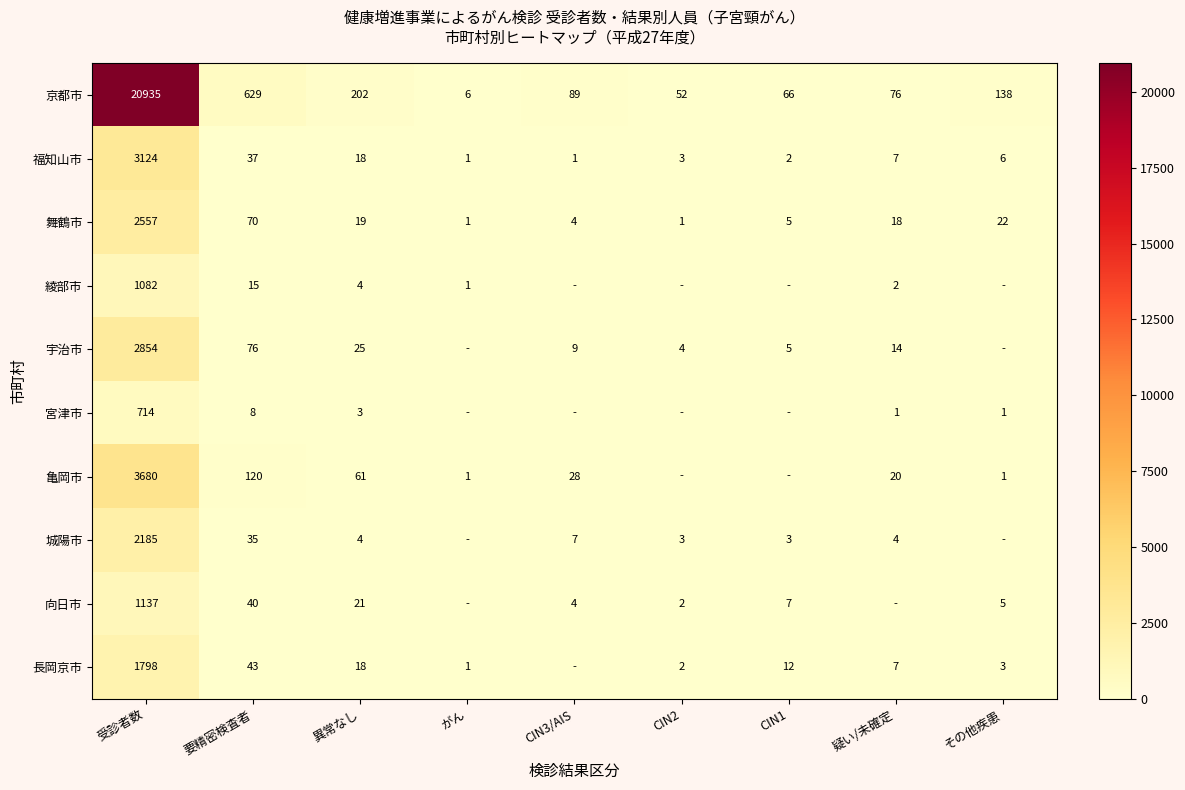

What is the difference between the highest and lowest values at 受診者数?

20221